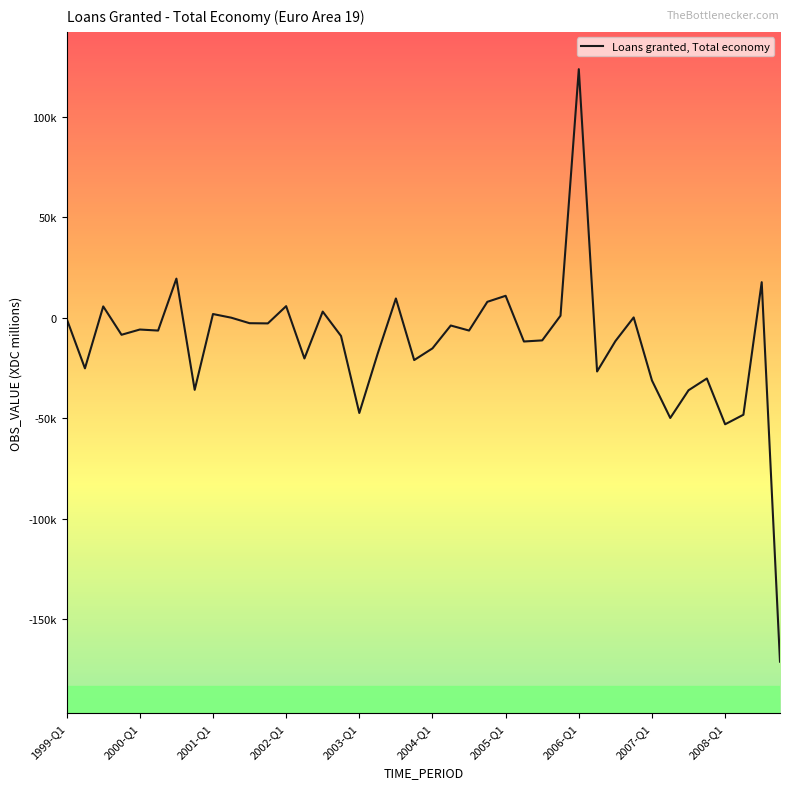

What is the difference between the maximum and second lowest values?

176724.3